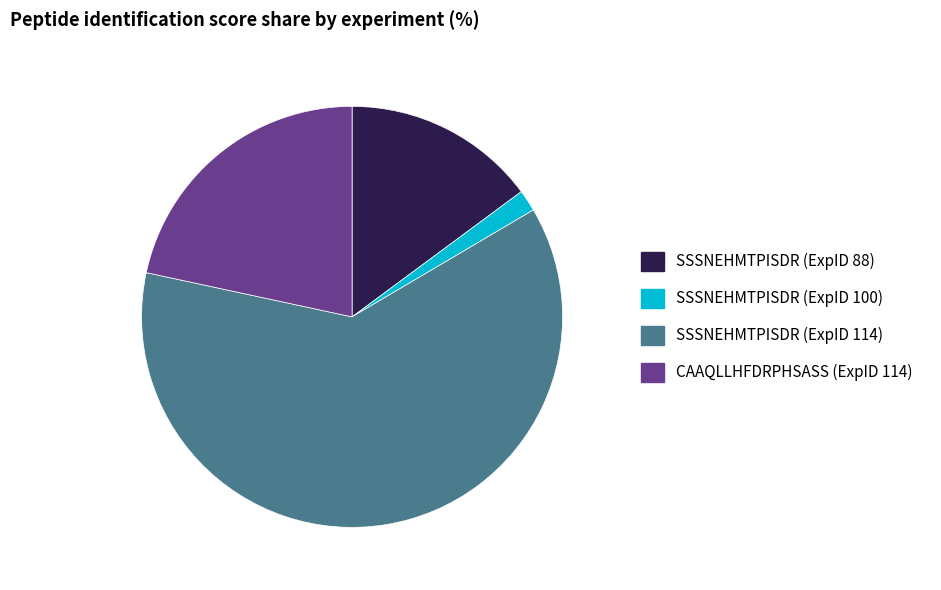

What is the smallest slice in the pie chart?

SSSNEHMTPISDR (ExpID 100)